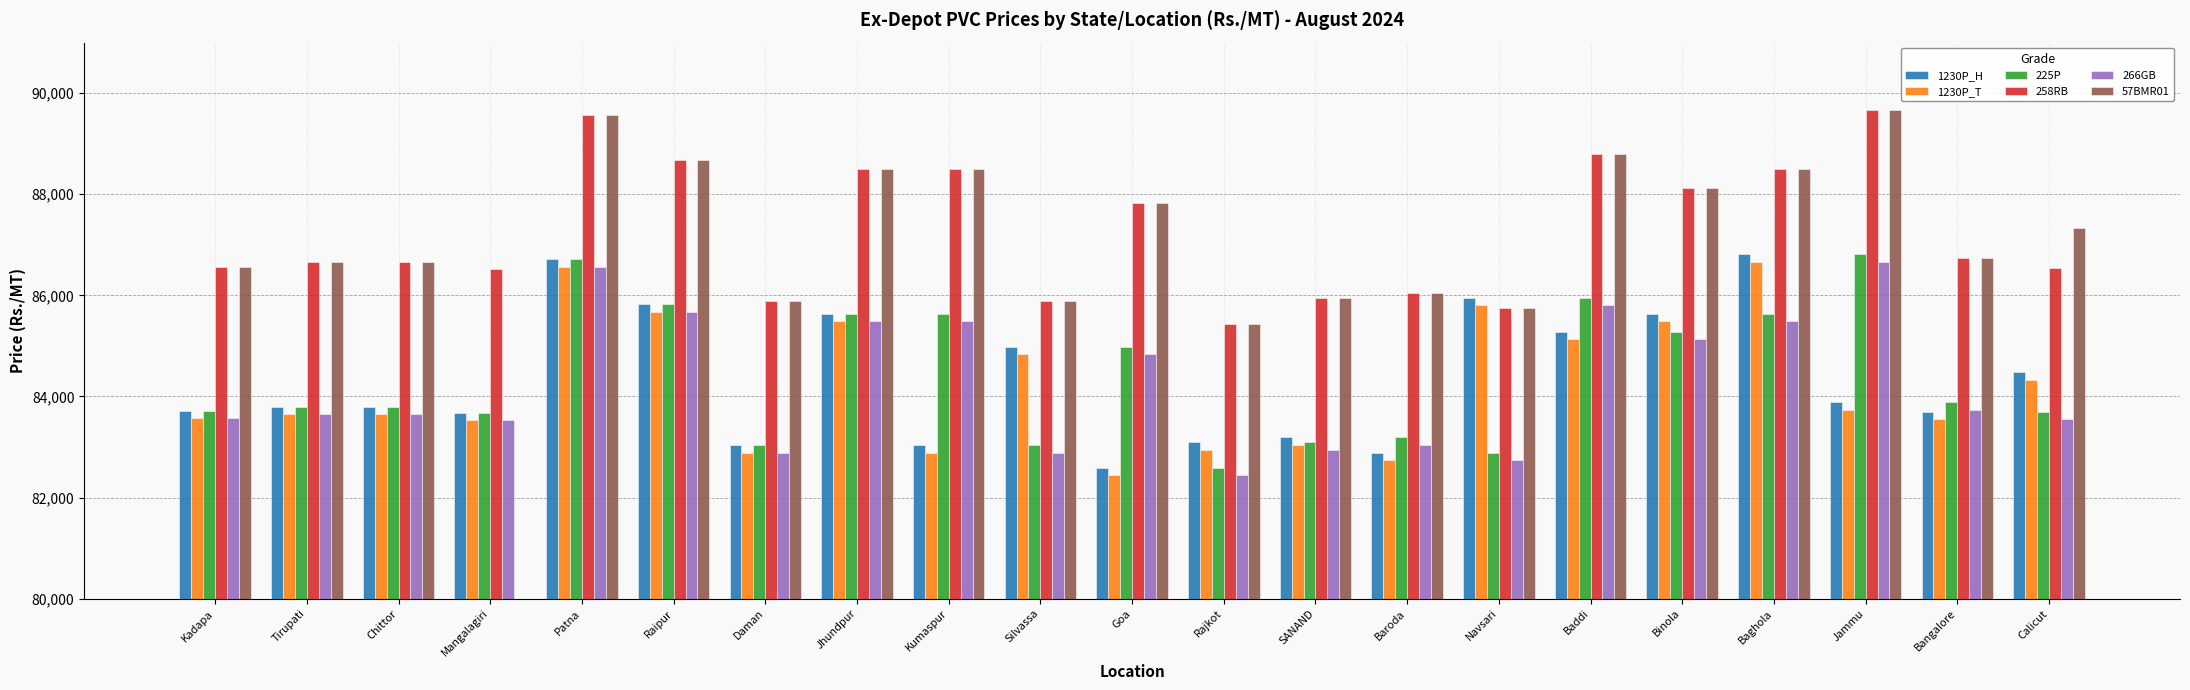

Reading left to right, extract all data points from this chart.

1230P_H: Kadapa=83720	Tirupati=83800	Chittor=83800	Mangalagiri=83680	Patna=86720	Raipur=85830	Daman=83030	Jhundpur=85640	Kumaspur=83030	Silvassa=84980	Goa=82590	Rajkot=83100	SANAND=83190	Baroda=82890	Navsari=85950	Baddi=85280	Binola=85640	Baghola=86810	Jammu=83880	Bangalore=83700	Calicut=84480
1230P_T: Kadapa=83570	Tirupati=83650	Chittor=83650	Mangalagiri=83530	Patna=86570	Raipur=85680	Daman=82880	Jhundpur=85490	Kumaspur=82880	Silvassa=84830	Goa=82440	Rajkot=82950	SANAND=83040	Baroda=82740	Navsari=85800	Baddi=85130	Binola=85490	Baghola=86660	Jammu=83730	Bangalore=83550	Calicut=84330
225P: Kadapa=83720	Tirupati=83800	Chittor=83800	Mangalagiri=83680	Patna=86720	Raipur=85830	Daman=83030	Jhundpur=85640	Kumaspur=85640	Silvassa=83030	Goa=84980	Rajkot=82590	SANAND=83100	Baroda=83190	Navsari=82890	Baddi=85950	Binola=85280	Baghola=85640	Jammu=86810	Bangalore=83880	Calicut=83700
258RB: Kadapa=86570	Tirupati=86650	Chittor=86650	Mangalagiri=86530	Patna=89570	Raipur=88680	Daman=85880	Jhundpur=88490	Kumaspur=88490	Silvassa=85880	Goa=87830	Rajkot=85440	SANAND=85950	Baroda=86040	Navsari=85740	Baddi=88800	Binola=88130	Baghola=88490	Jammu=89660	Bangalore=86730	Calicut=86550
266GB: Kadapa=83570	Tirupati=83650	Chittor=83650	Mangalagiri=83530	Patna=86570	Raipur=85680	Daman=82880	Jhundpur=85490	Kumaspur=85490	Silvassa=82880	Goa=84830	Rajkot=82440	SANAND=82950	Baroda=83040	Navsari=82740	Baddi=85800	Binola=85130	Baghola=85490	Jammu=86660	Bangalore=83730	Calicut=83550
57BMR01: Kadapa=86570	Tirupati=86650	Chittor=86650	Mangalagiri=0	Patna=89570	Raipur=88680	Daman=85880	Jhundpur=88490	Kumaspur=88490	Silvassa=85880	Goa=87830	Rajkot=85440	SANAND=85950	Baroda=86040	Navsari=85740	Baddi=88800	Binola=88130	Baghola=88490	Jammu=89660	Bangalore=86730	Calicut=87330